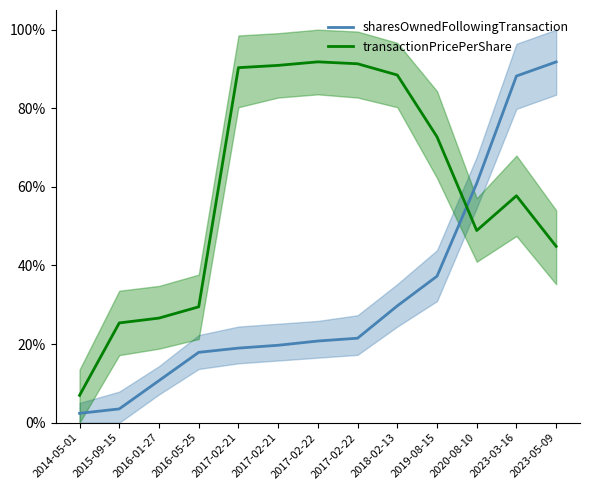

True or false: transactionPricePerShare has more than 1 interior local peaks.

True